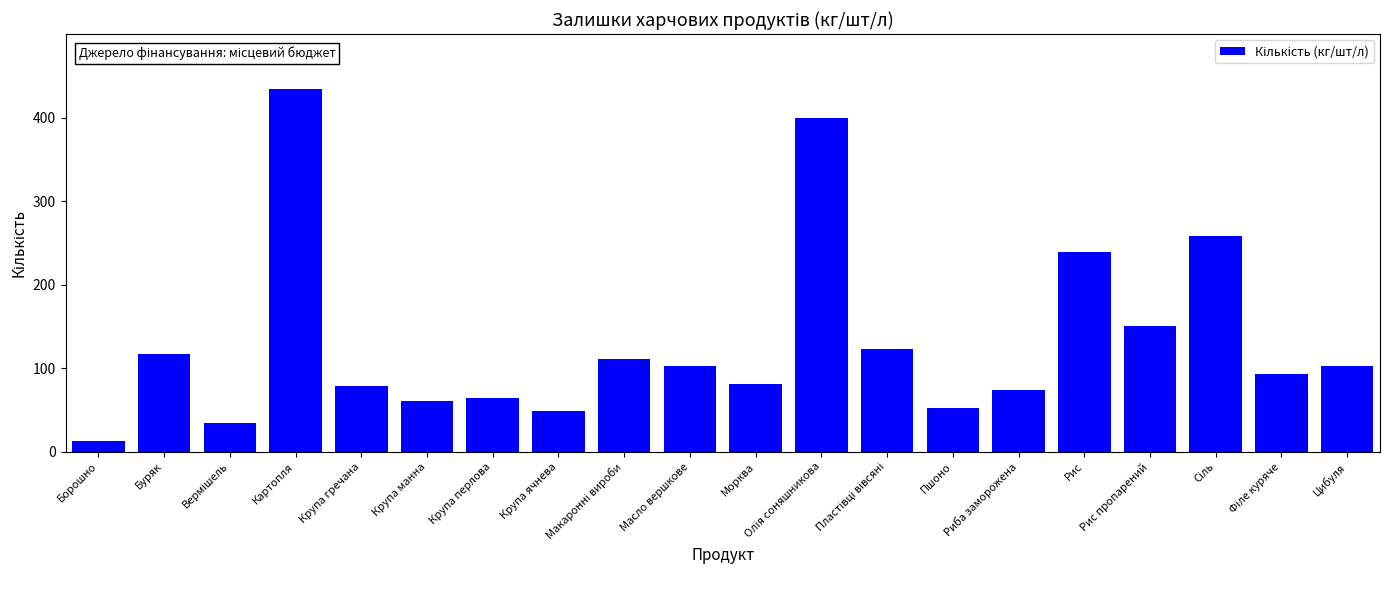

At which label is the value closest to 223?

Рис